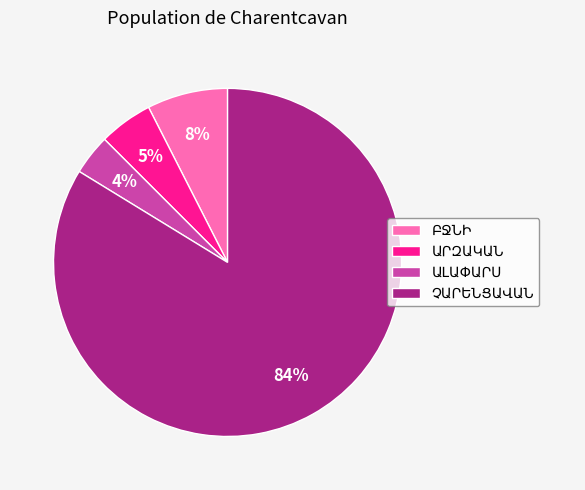

To the nearest percent, what is the average slice percentage?

25%